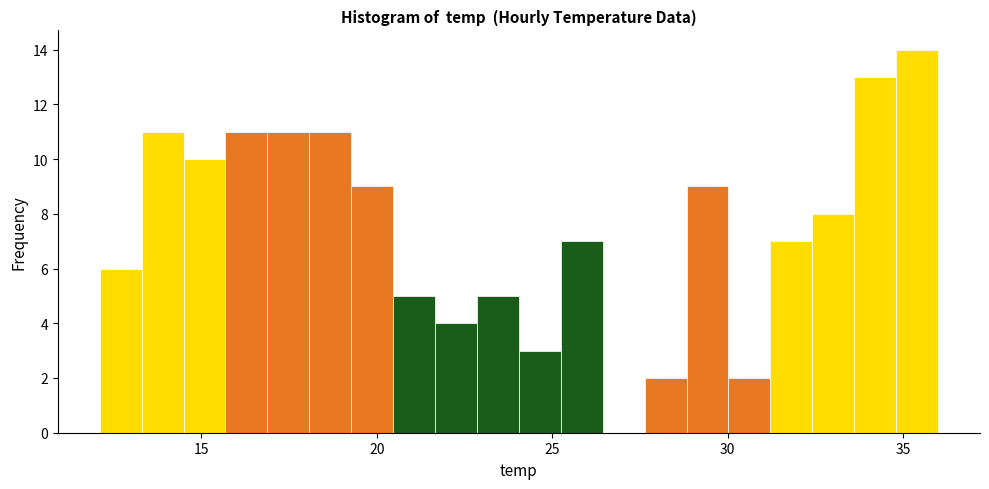

Read against the x-axis, roughly where is the centre of the tallest bar?

35.5